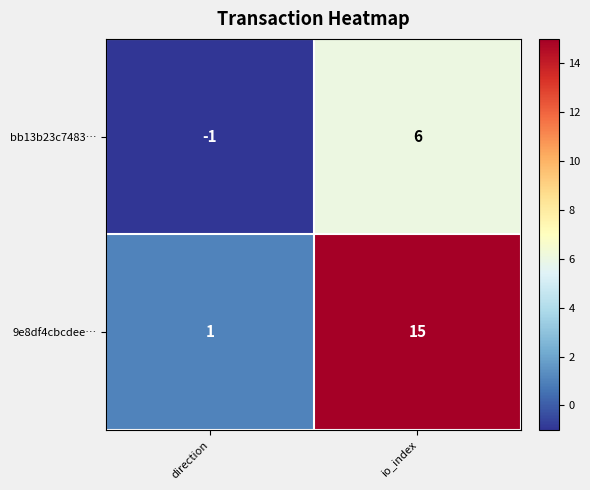

True or false: bb13b23c7483… has a value of 11 at io_index.

False